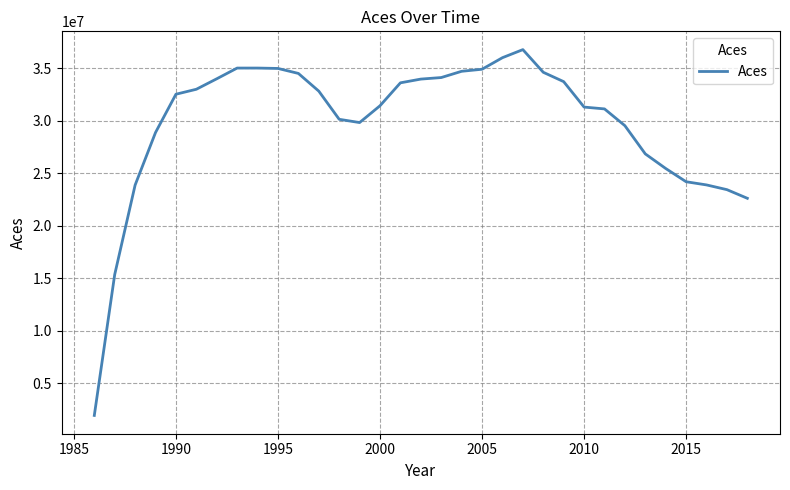

What is the greatest value displayed?

36770983.8